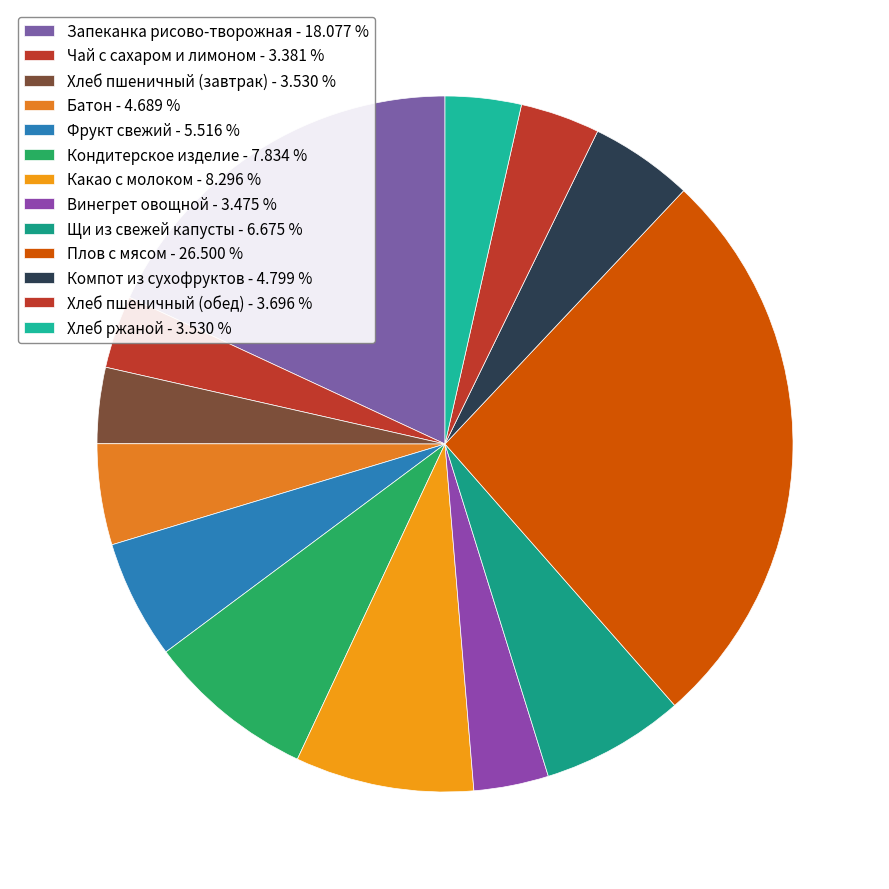

Which category has the smallest portion of the pie?

Чай с сахаром и лимоном